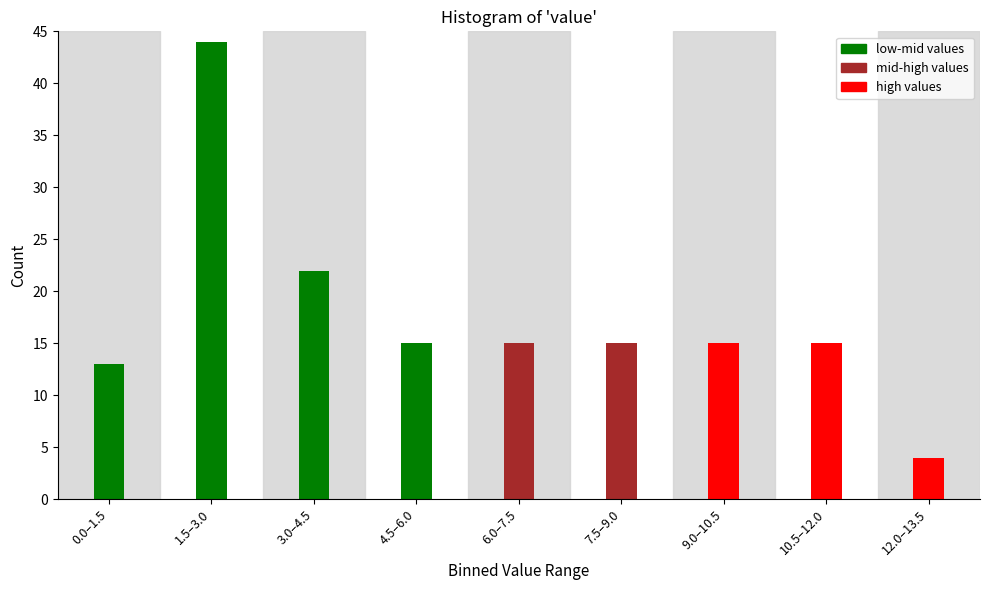

Reading left to right, what are all the values shown in this chart?

13	44	22	15	15	15	15	15	4